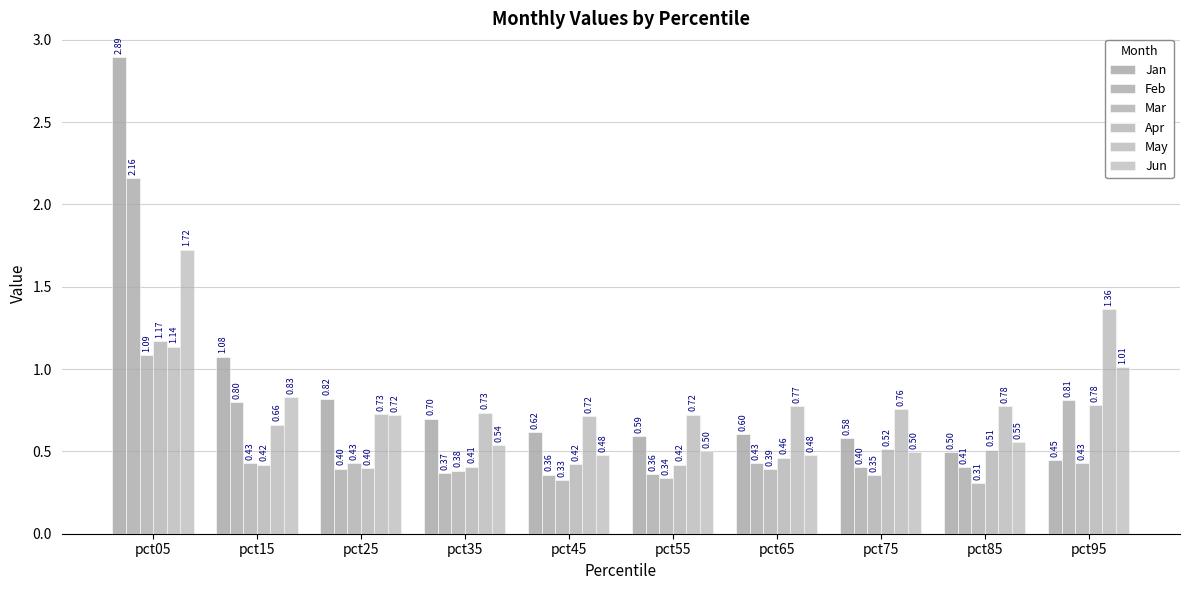

What is the difference between the highest and lowest values at pct35?

0.4